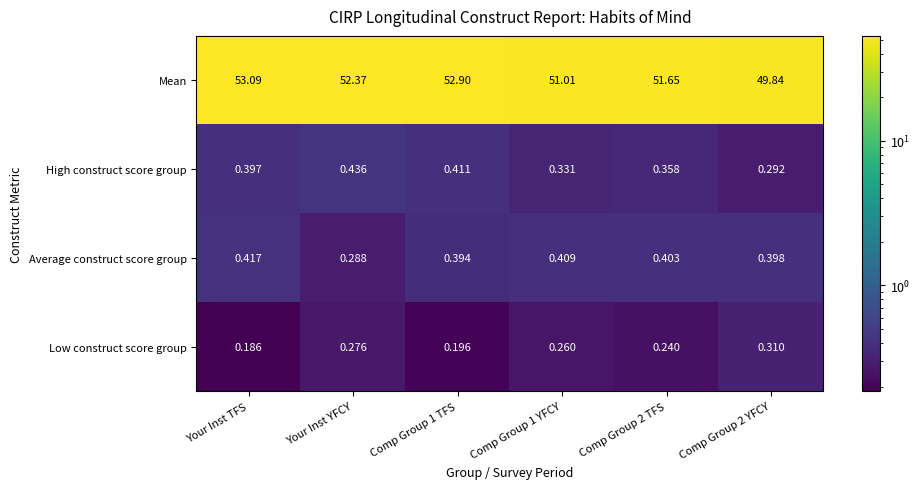

List the series in order of their peak value, highest first.

Mean, High construct score group, Average construct score group, Low construct score group